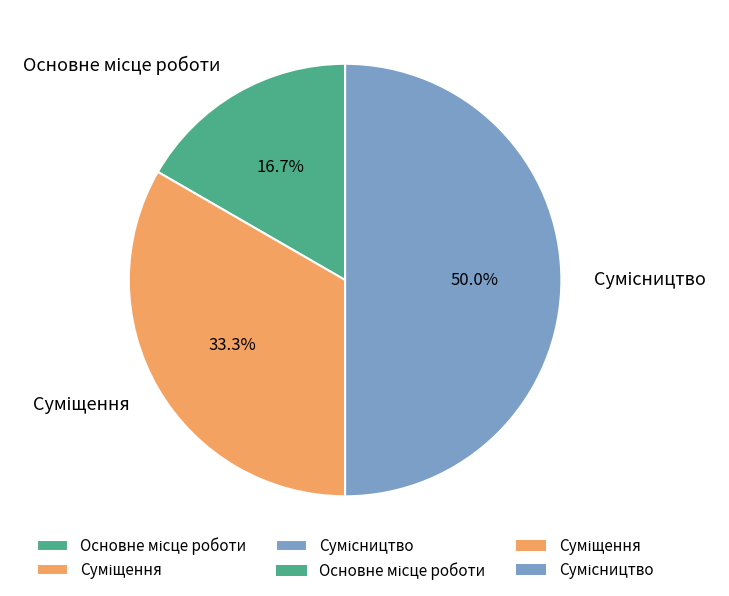

Which category has the biggest portion of the pie?

Сумісництво